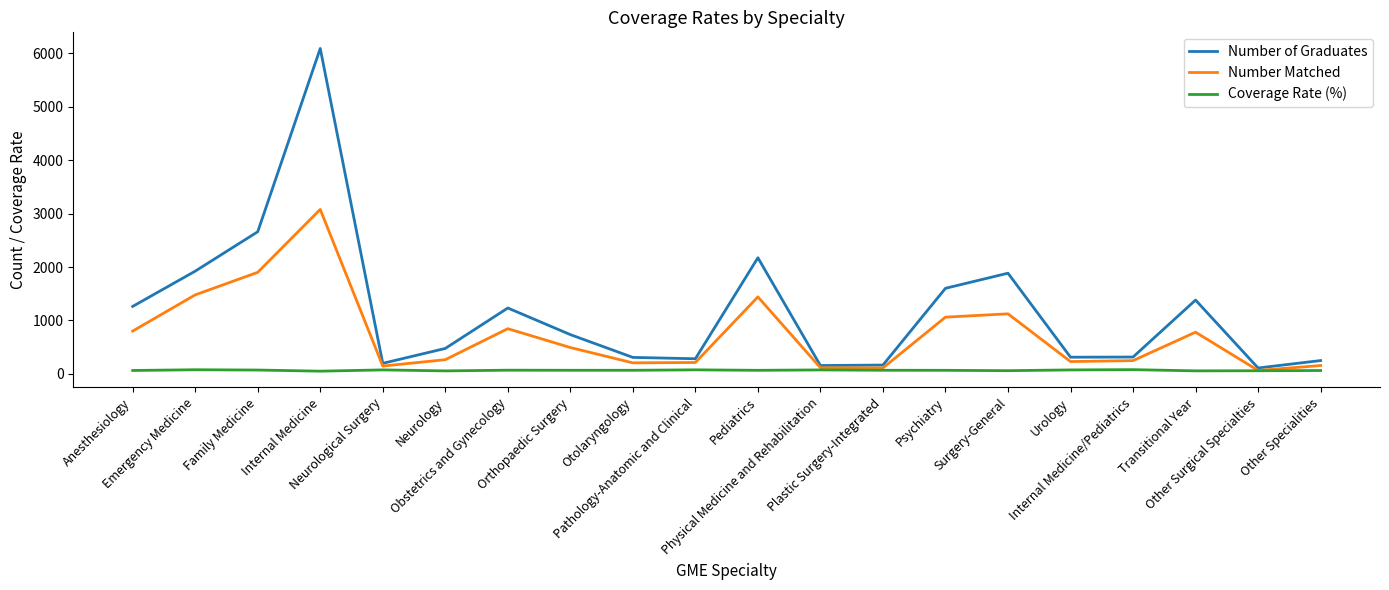

What is the difference between the highest and lowest values at Urology?

238.3